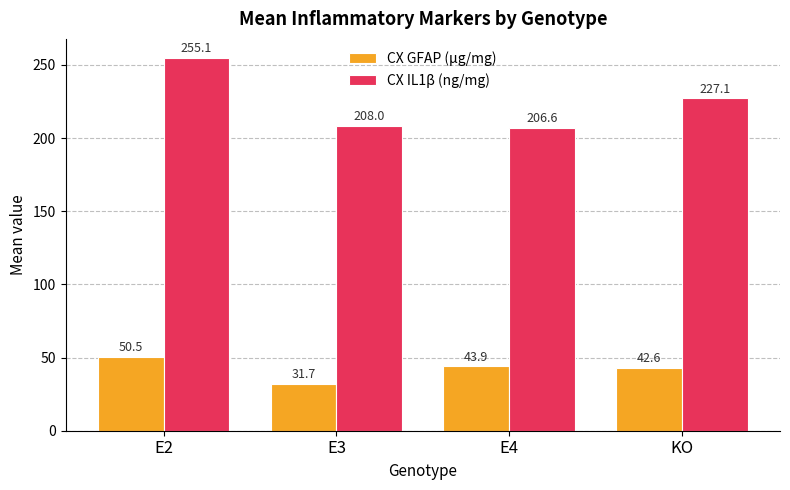

Rank the series at E3 from lowest to highest value.

CX GFAP (μg/mg), CX IL1β (ng/mg)